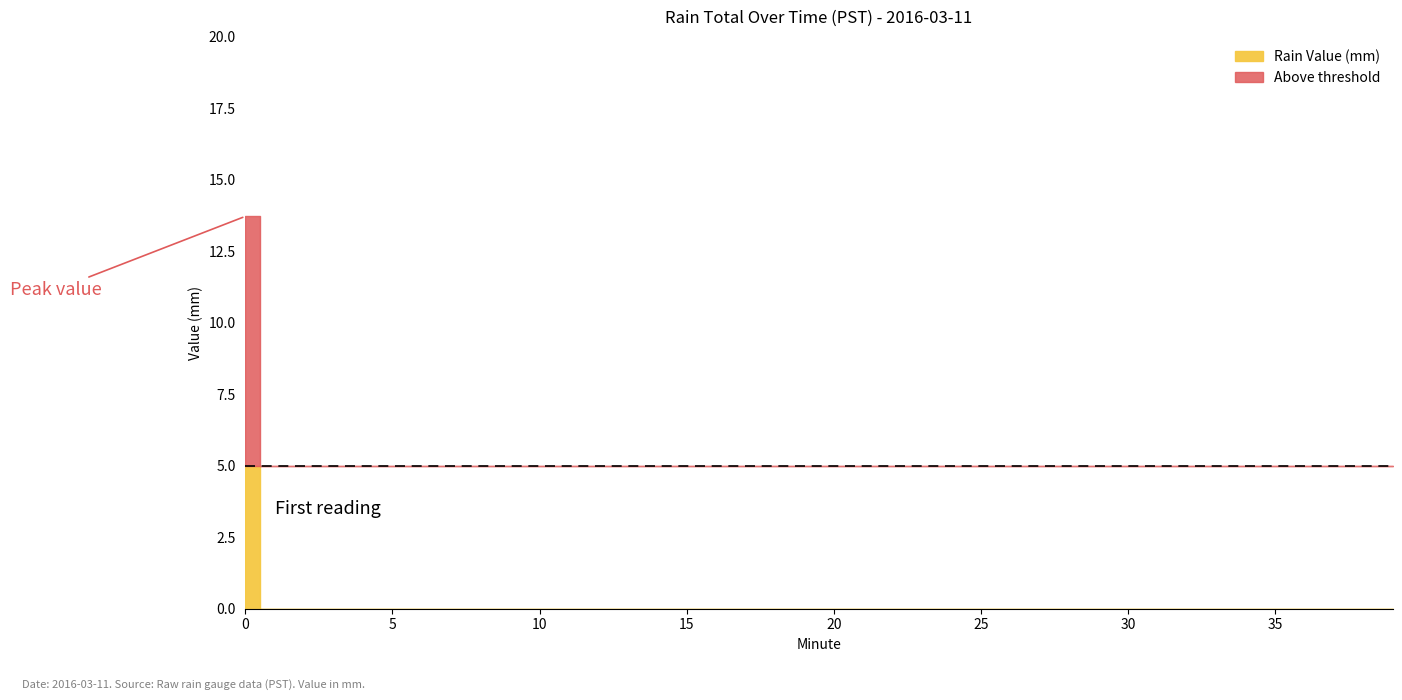

Is it true that the value at 22 is 0.0?

True